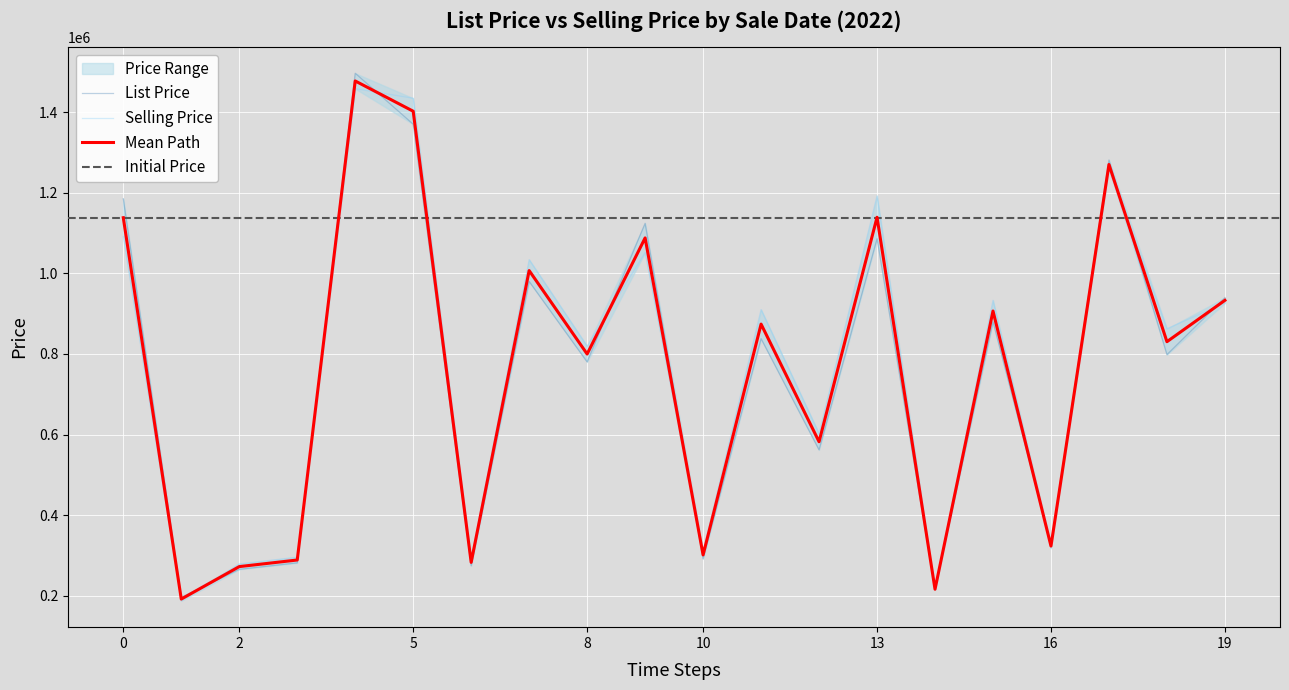

What is the maximum value for Selling Price?

1458616.0